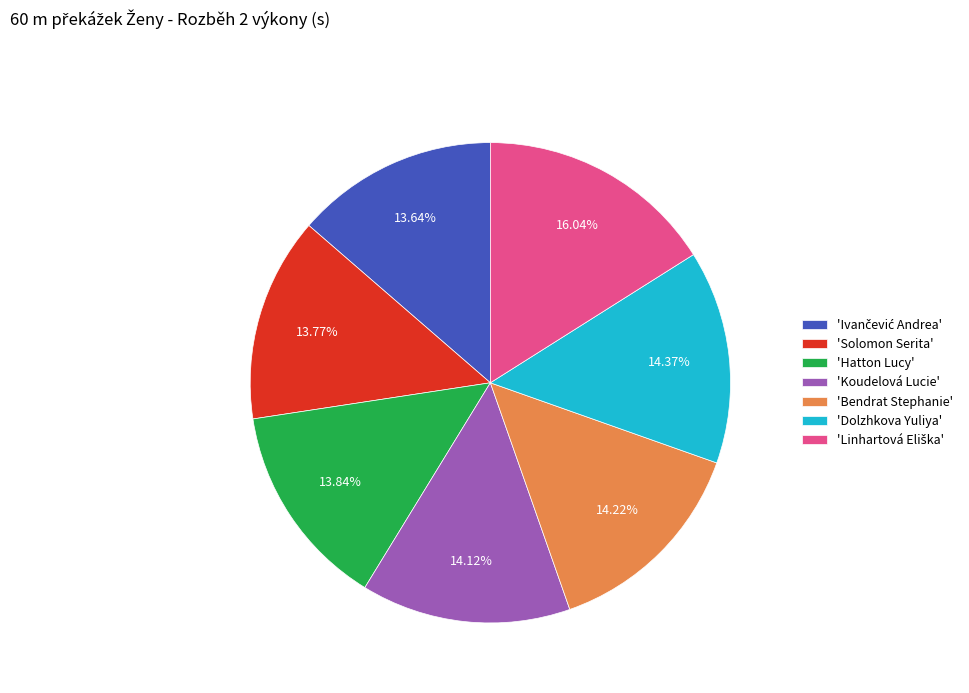

Does any single category account for the majority?

No